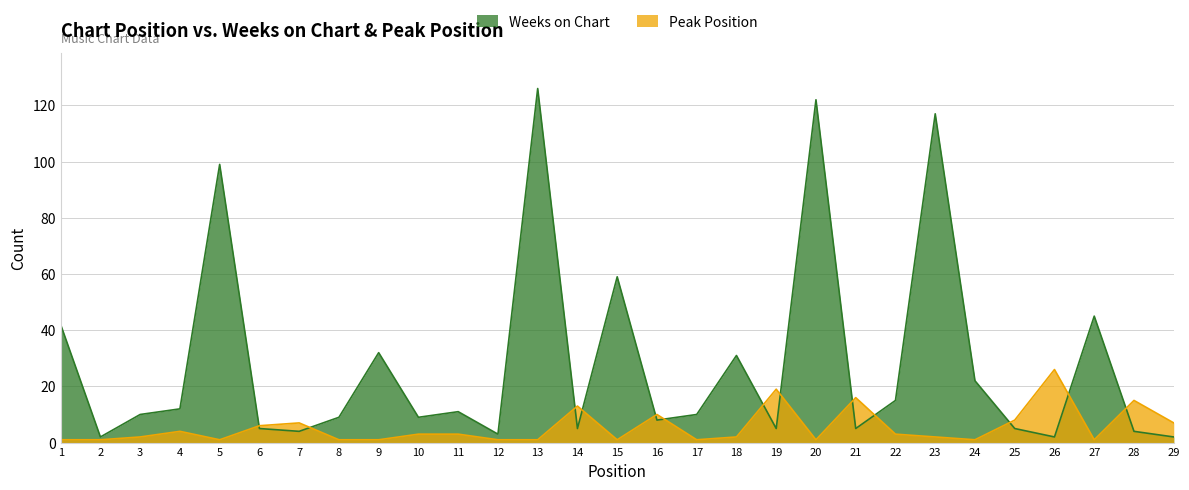

Rank the series by their maximum value, from highest to lowest.

Weeks on Chart, Peak Position